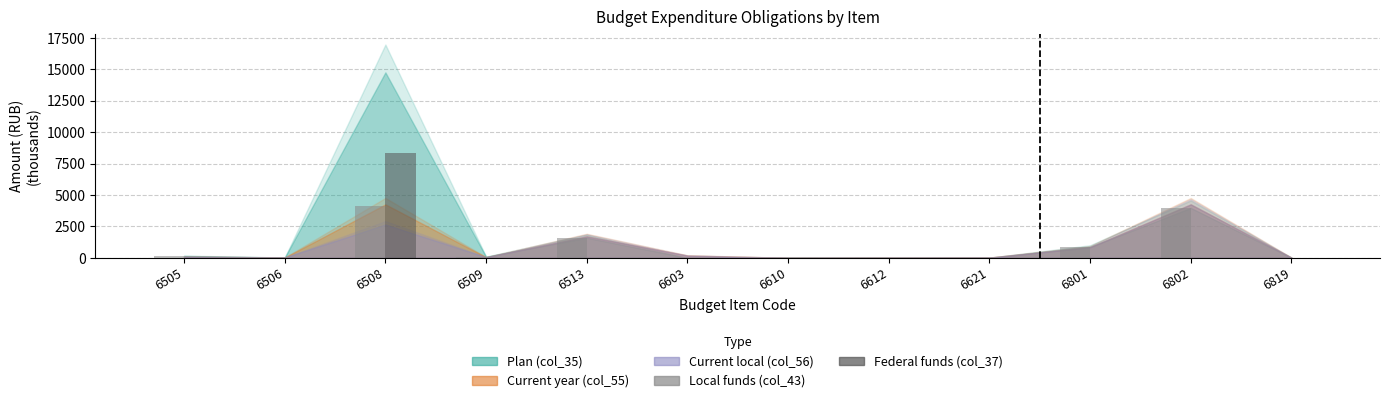

What is the sum of all Local funds (col_43) values?

10855.1